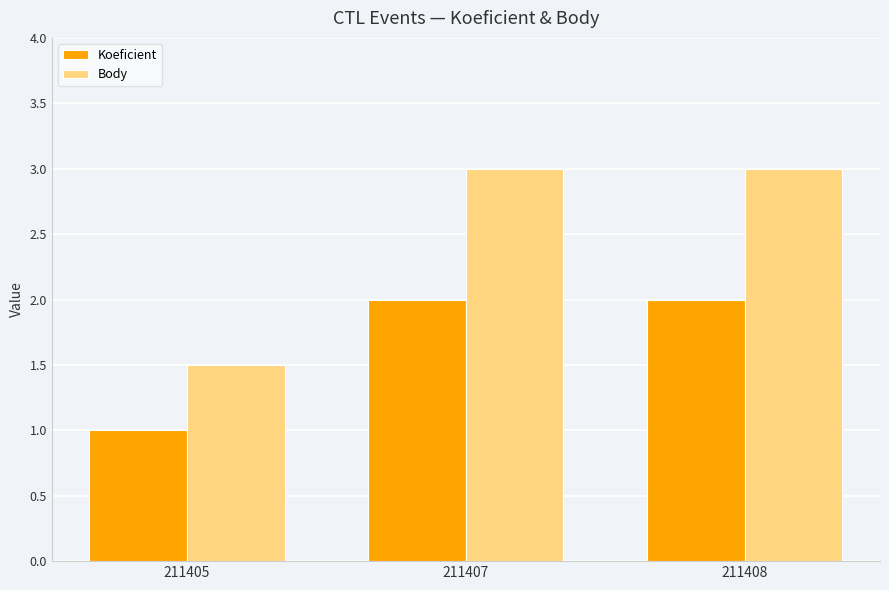

Reading right to left, what are all the values shown in this chart?

Koeficient: 2.0	2.0	1.0
Body: 3.0	3.0	1.5